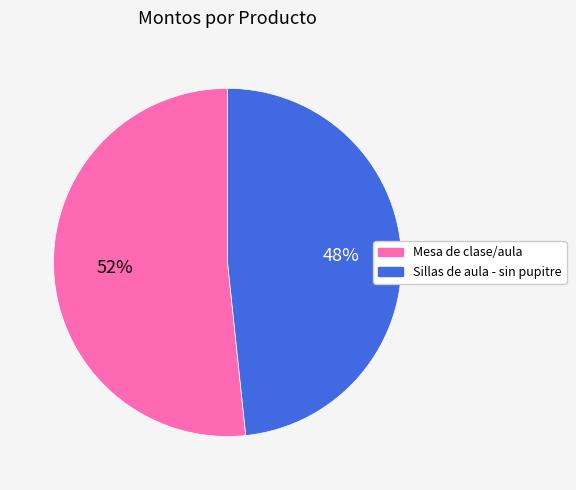

What is the largest slice in the pie chart?

Mesa de clase/aula